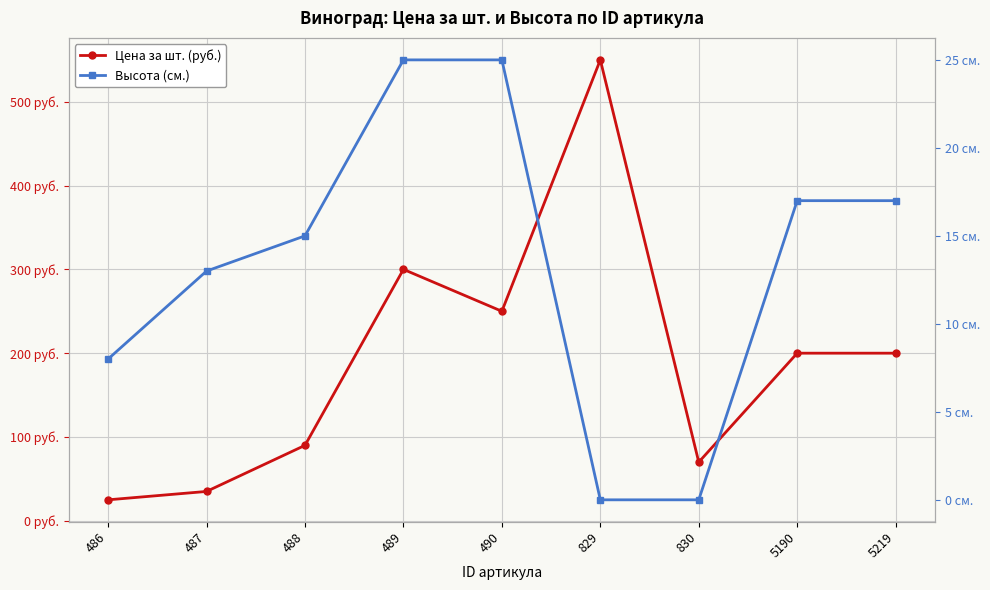

The Высота (см.) series shows 17 at 5190. True or false?

True